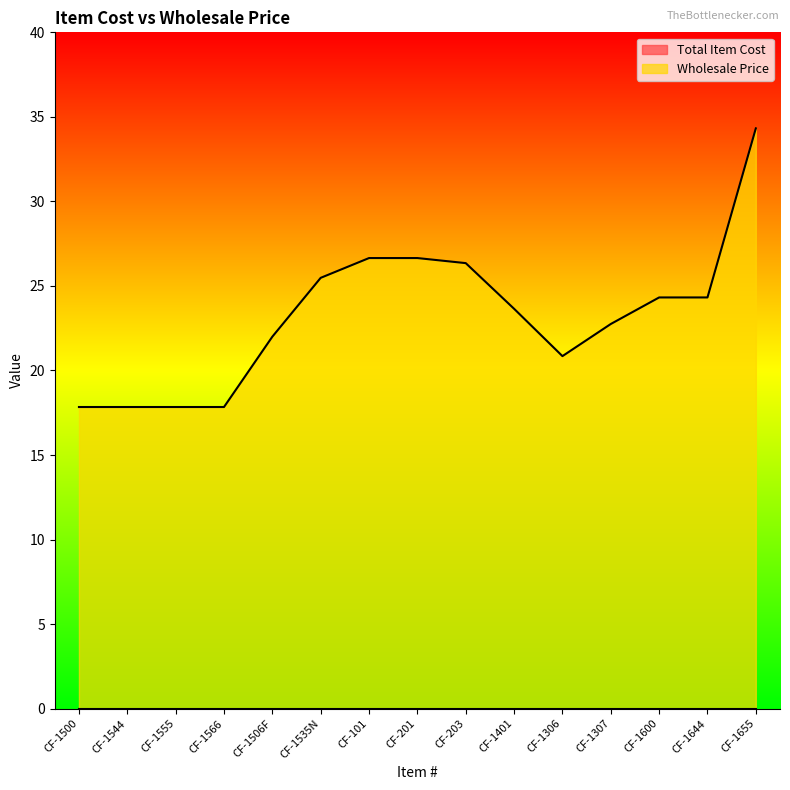

True or false: the data has more than 2 interior local peaks.

False